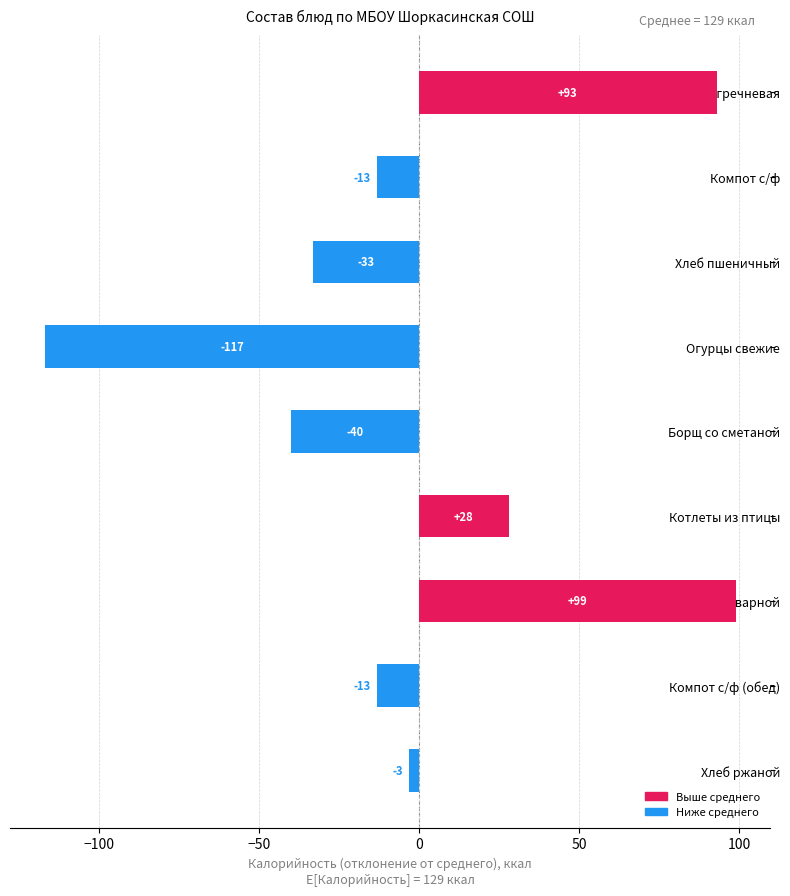

How many series are shown in this chart?

1